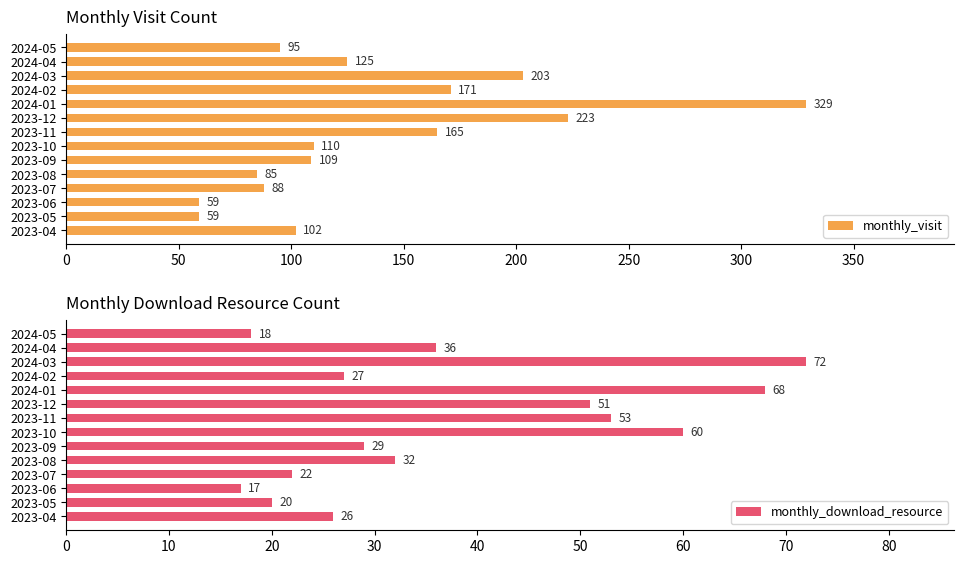

Count the number of data series in this chart.

2